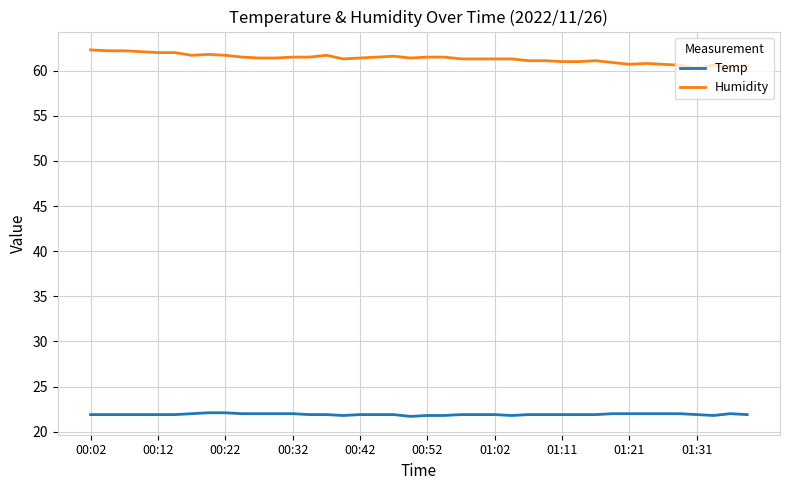

What is the difference between the maximum and second lowest values in the Temp series?

0.3